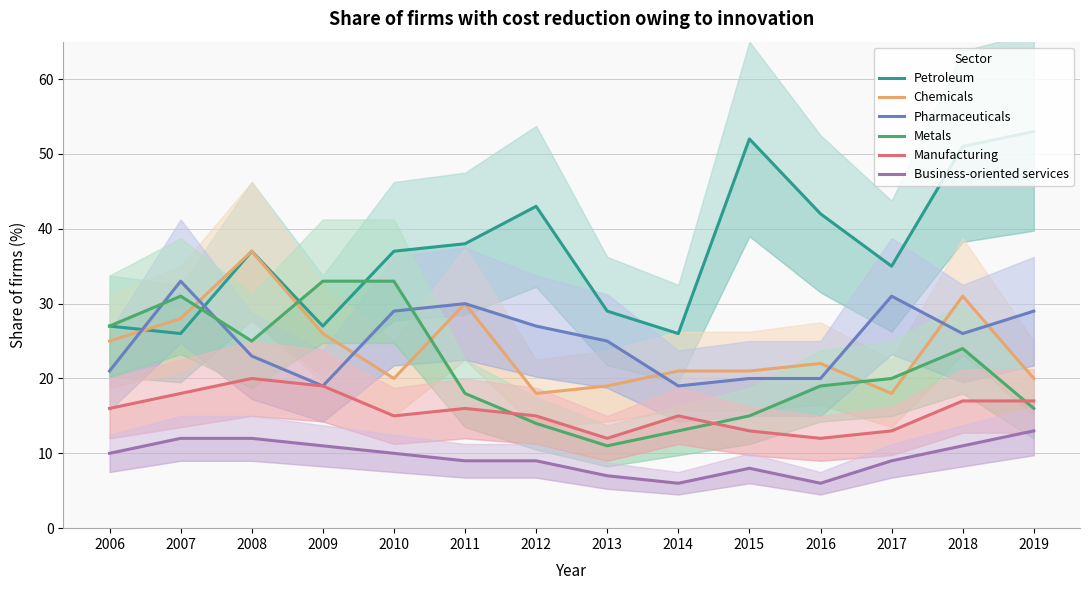

How many intersections are there between Metals and Chemicals?

5